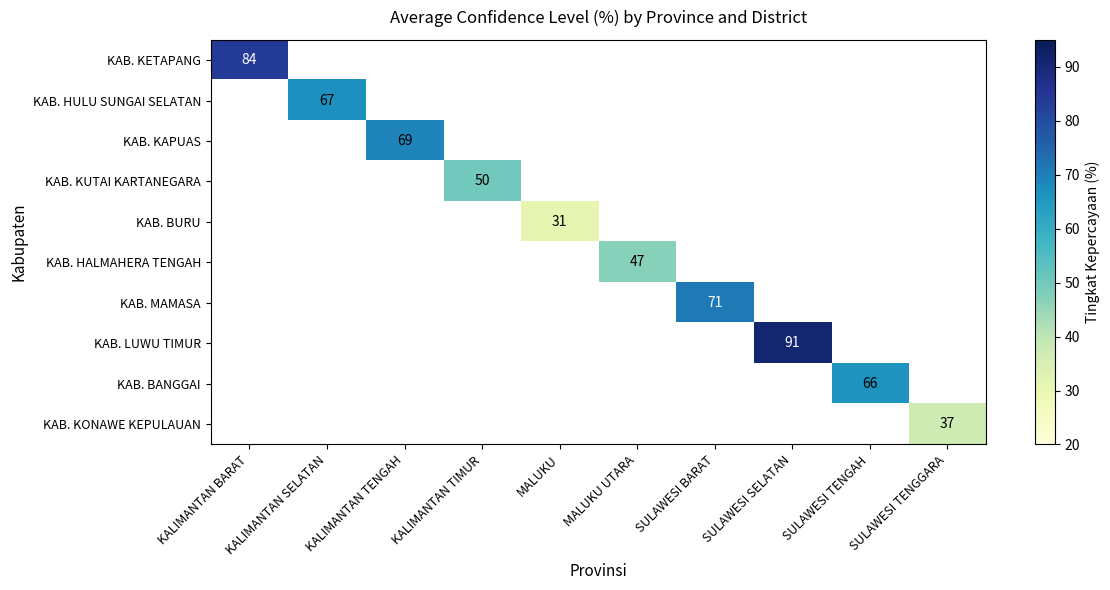

What is the minimum value shown in the chart?

31.0